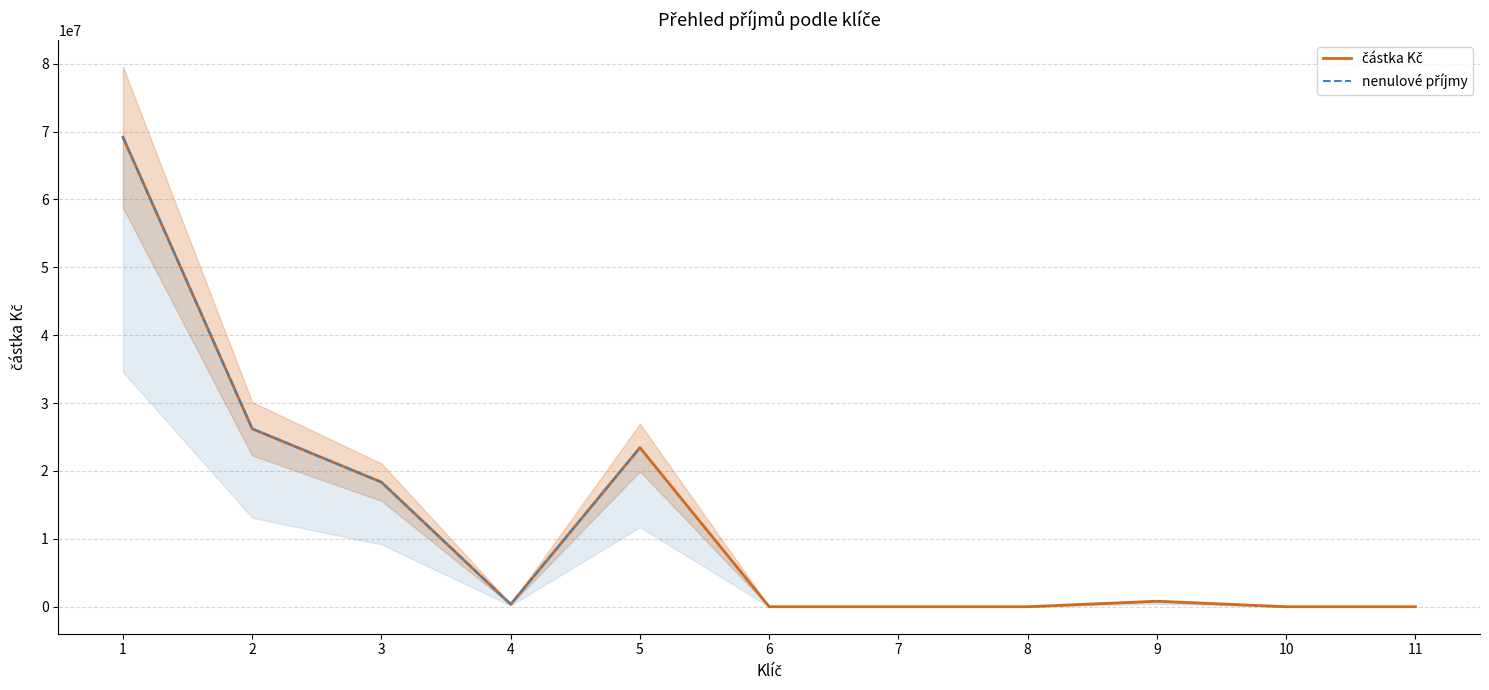

At which category does the chart reach its minimum across all series?

6